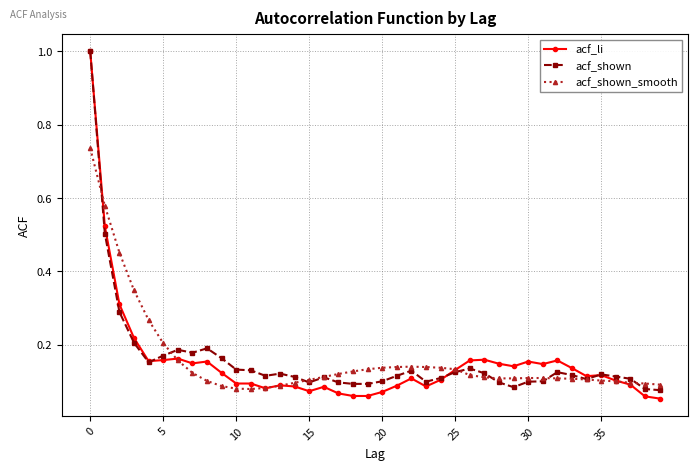

What is the greatest value displayed?

1.0